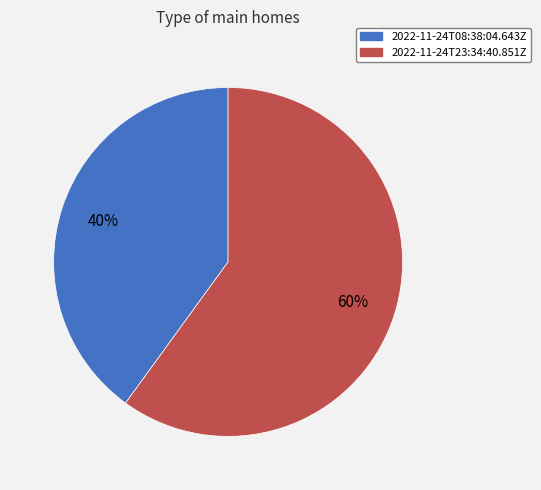

How many slices are in this pie chart?

2